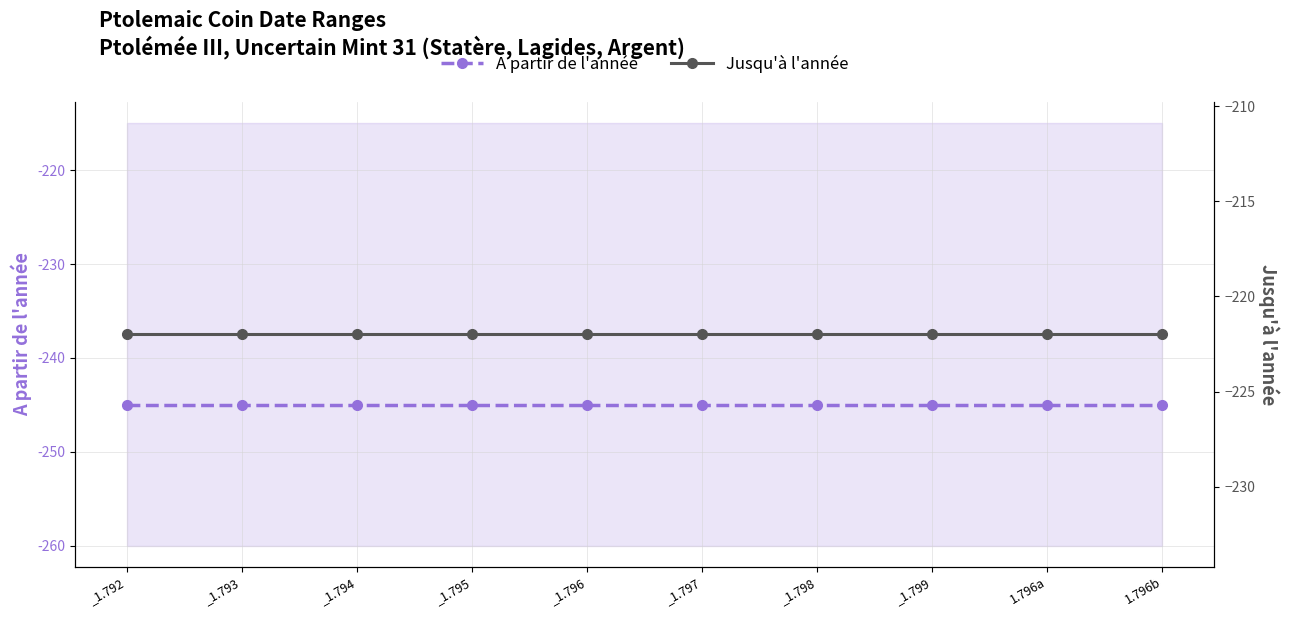

Reading right to left, list all the values displayed in this chart.

A partir de l'année: -245	-245	-245	-245	-245	-245	-245	-245	-245	-245
Jusqu'à l'année: -222	-222	-222	-222	-222	-222	-222	-222	-222	-222